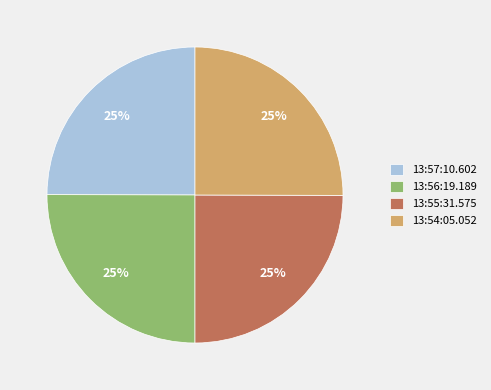

Approximately how many times larger is the value at 13:54:05.052 compared to 13:57:10.602?

1.0